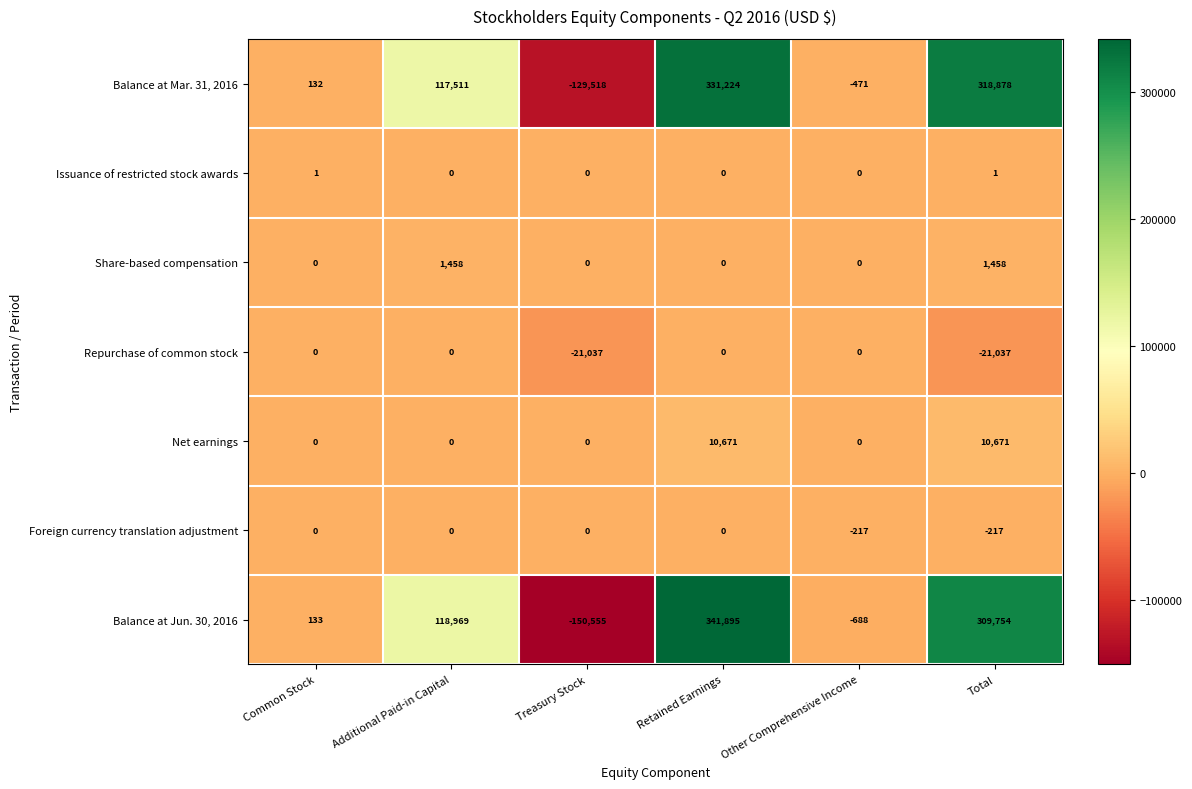

How many categories are shown in the chart?

6